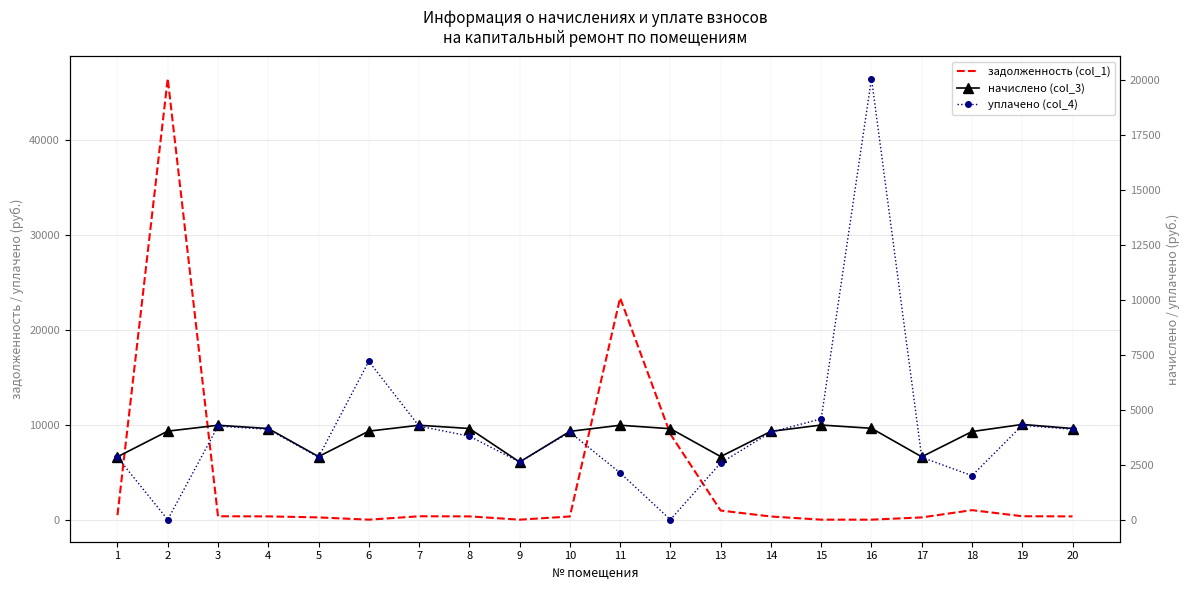

What is the difference between the maximum and minimum values in the уплачено (col_4) series?

20057.1